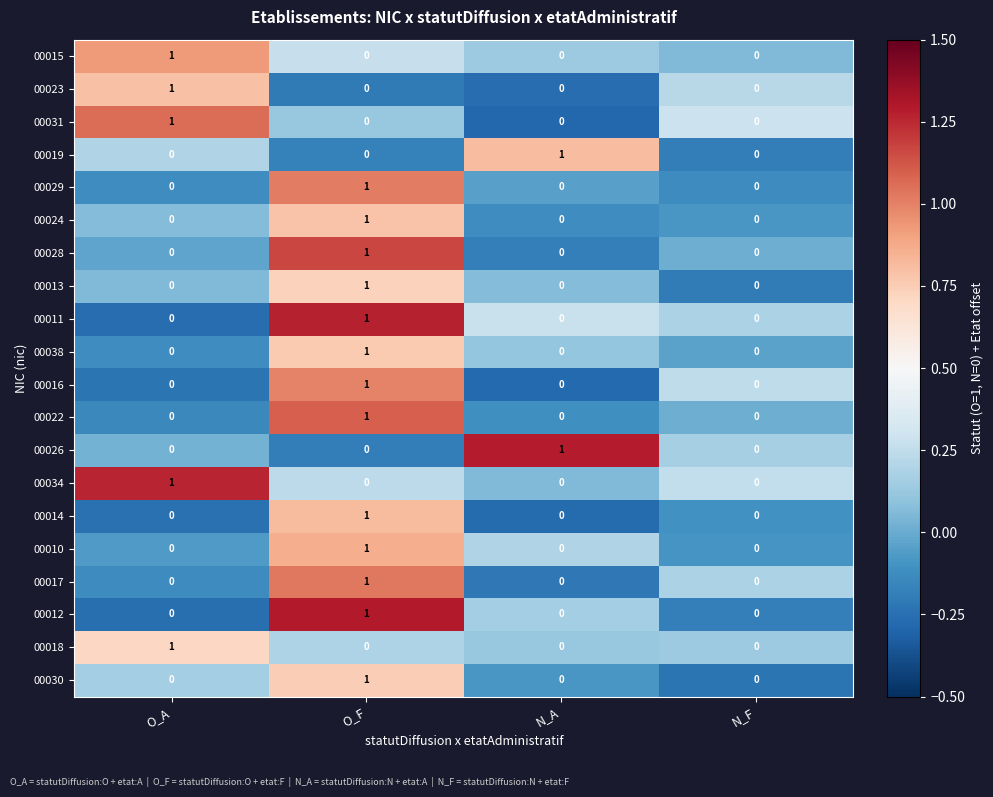

Which category has the highest value in the 00012 series?

O_F